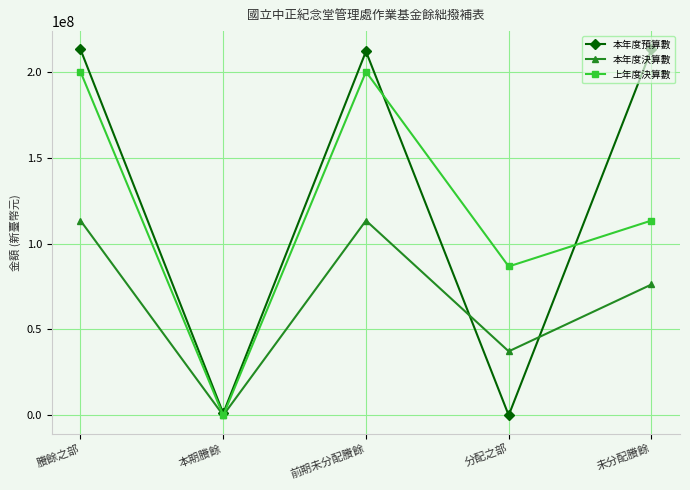

What is the sum of the 本年度預算數 values at 未分配賸餘 and 賸餘之部?

426136000